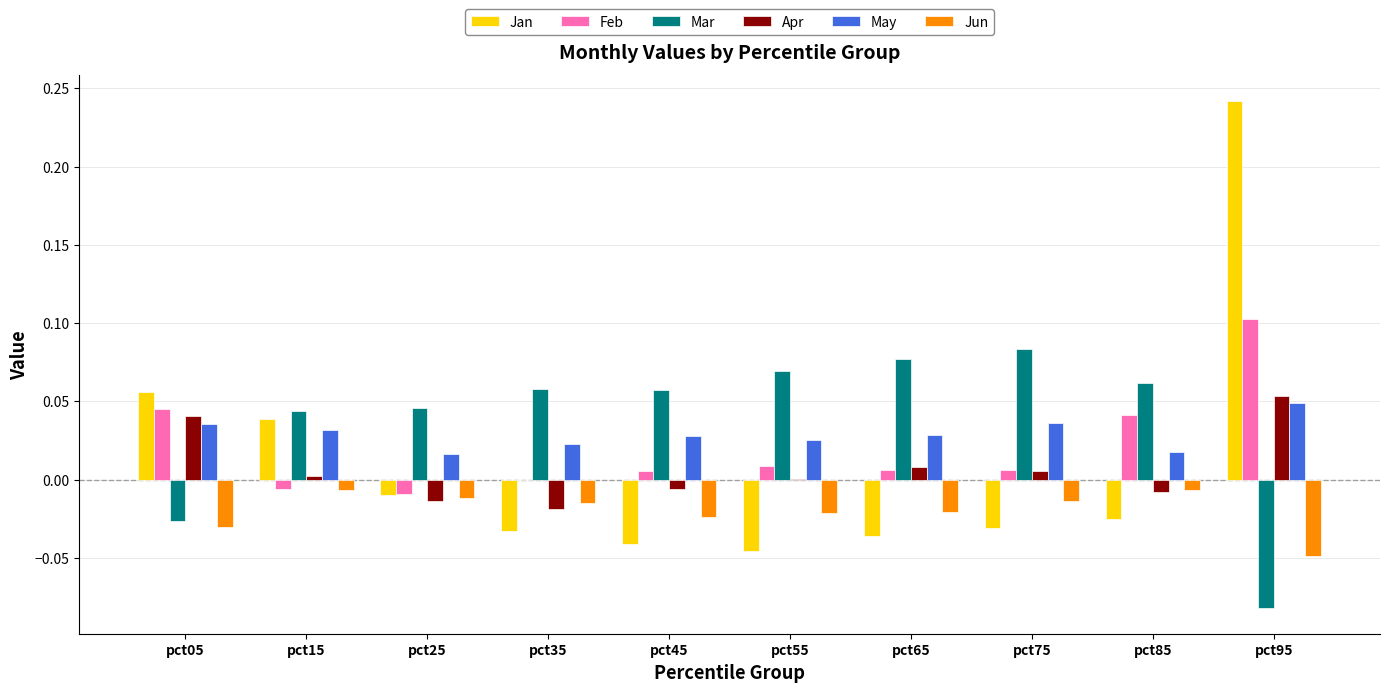

How many data points does each series have?

10